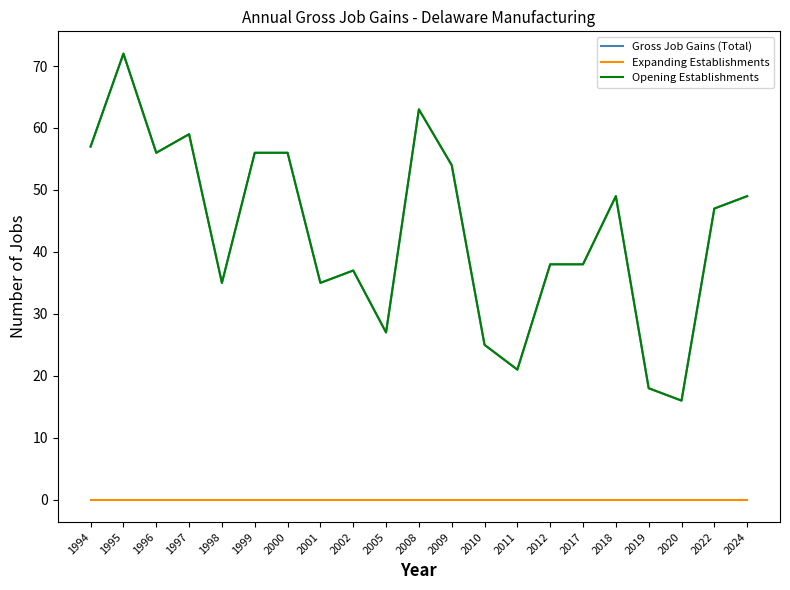

Does the chart display data point markers on the line(s)?

No